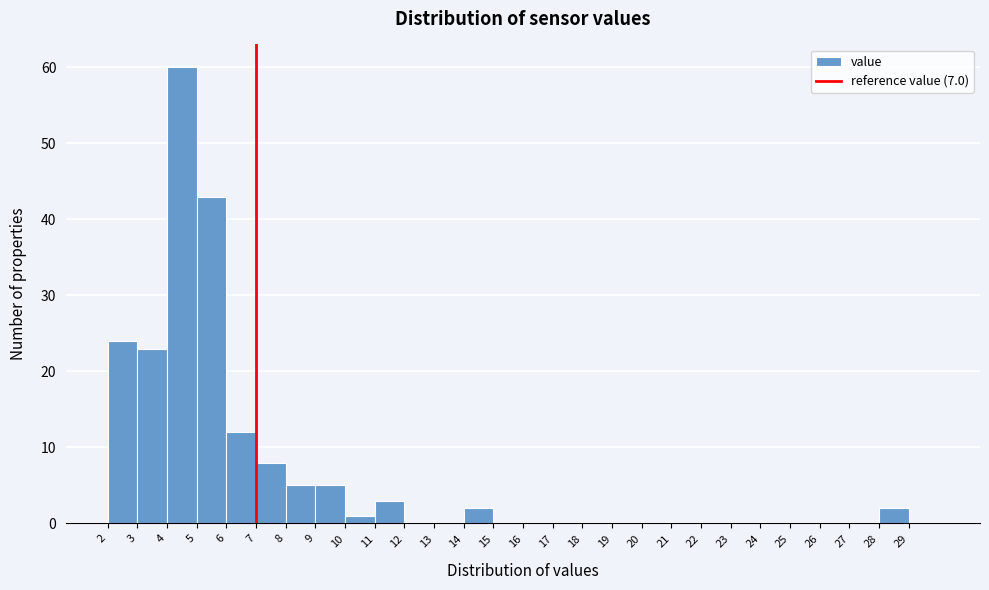

Reading left to right, transcribe this chart: for each bar, give the range it covers on the x-axis and its height. The values are not printed on the chart, so give them approximately, as read against the axis.

2 to 3: 24
3 to 4: 23
4 to 5: 60
5 to 6: 43
6 to 7: 12
7 to 8: 8
8 to 9: 5
9 to 10: 5
10 to 11: 1
11 to 12: 3
12 to 13: 0
13 to 14: 0
14 to 15: 2
15 to 16: 0
16 to 17: 0
17 to 18: 0
18 to 19: 0
19 to 20: 0
20 to 21: 0
21 to 22: 0
22 to 23: 0
23 to 24: 0
24 to 25: 0
25 to 26: 0
26 to 27: 0
27 to 28: 0
28 to 29: 2
29 to 30: 0